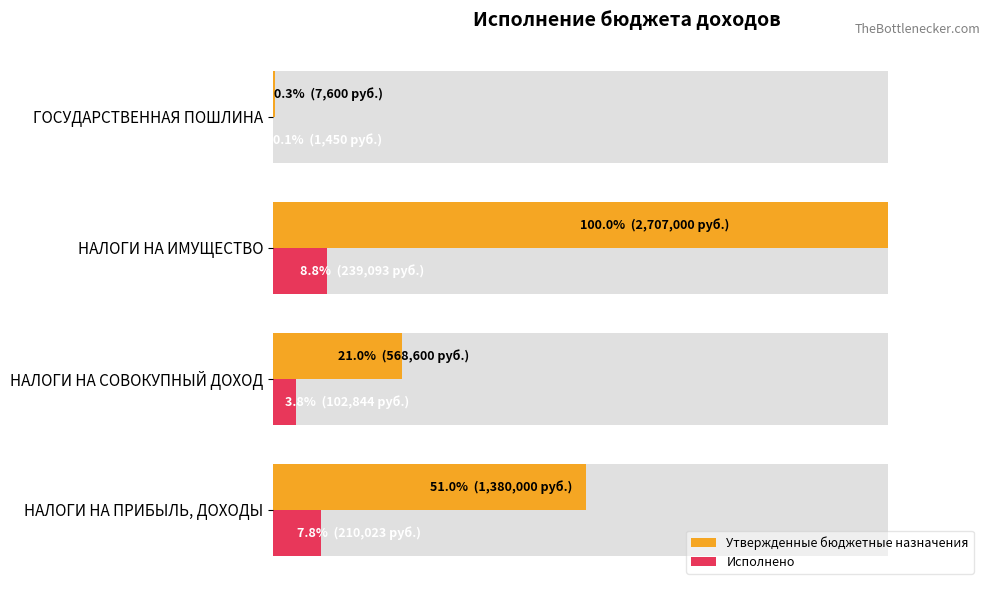

What is the difference between the second highest and second lowest values in the Исполнено series?

4.0